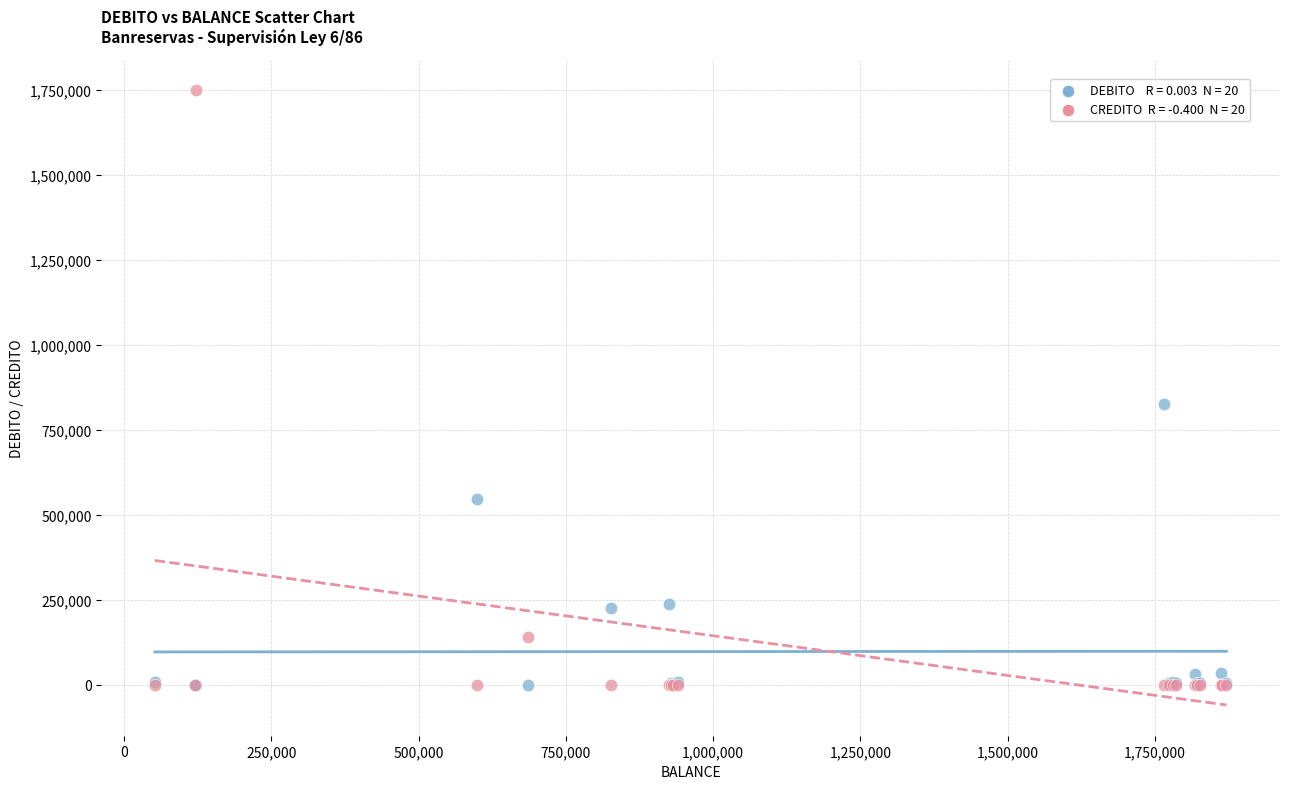

Across all series, what Y value is closest to 875000?

825229.1